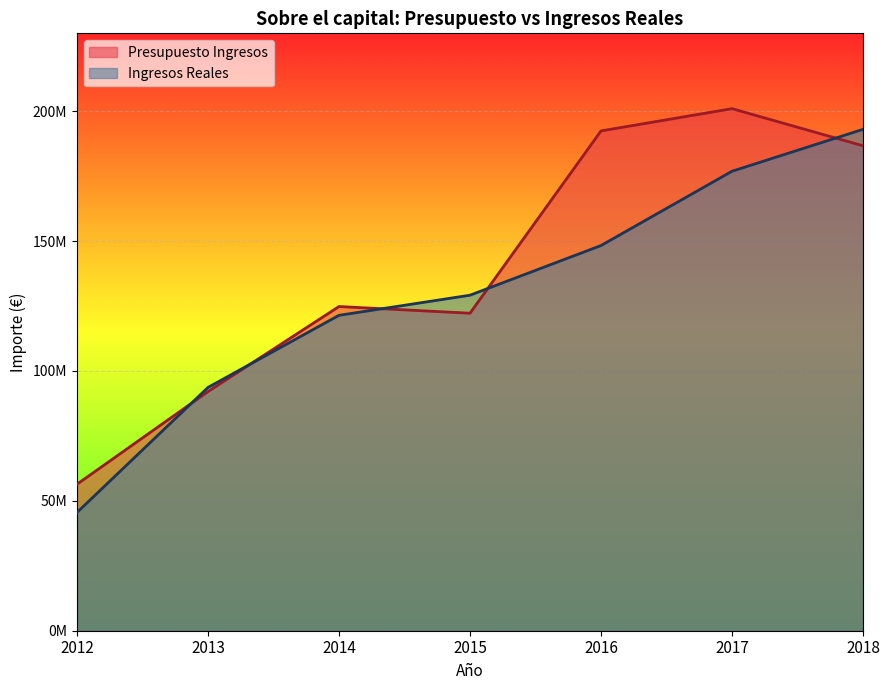

What is the difference between the maximum and minimum values in the Presupuesto Ingresos series?

144597300.0